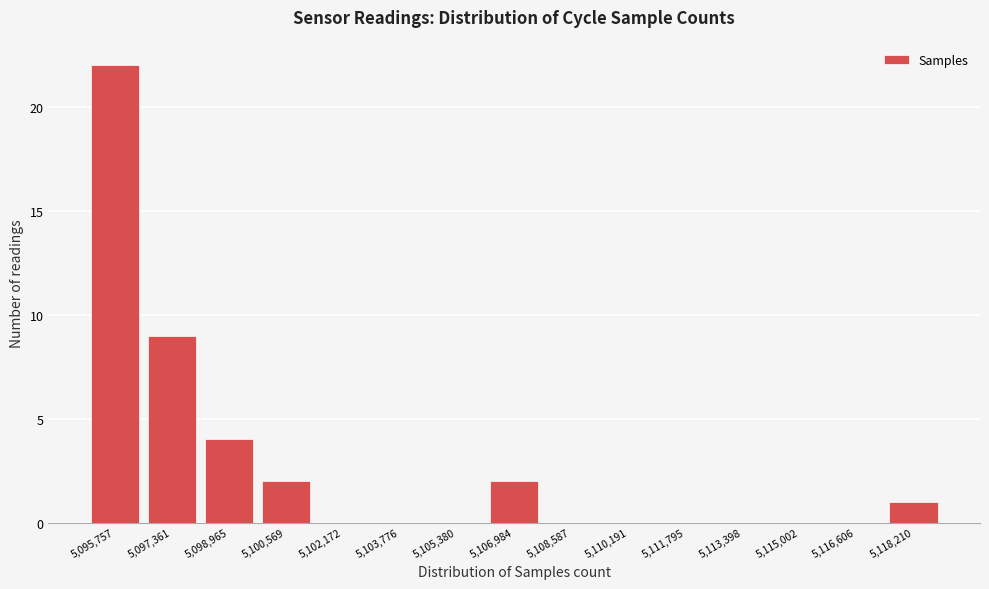

Reading left to right, list every bar in this chart as the range it spans on the x-axis followed by its height. Neither the bar edges nor the heights are printed on the chart, so give them approximately, as read against the axes.

5095000 to 5096600: 22
5096600 to 5098200: 9
5098200 to 5099800: 4
5099800 to 5101400: 2
5101400 to 5103000: 0
5103000 to 5104600: 0
5104600 to 5106200: 0
5106200 to 5107800: 2
5107800 to 5109400: 0
5109400 to 5111000: 0
5111000 to 5112600: 0
5112600 to 5114200: 0
5114200 to 5115800: 0
5115800 to 5117400: 0
5117400 to 5119000: 1